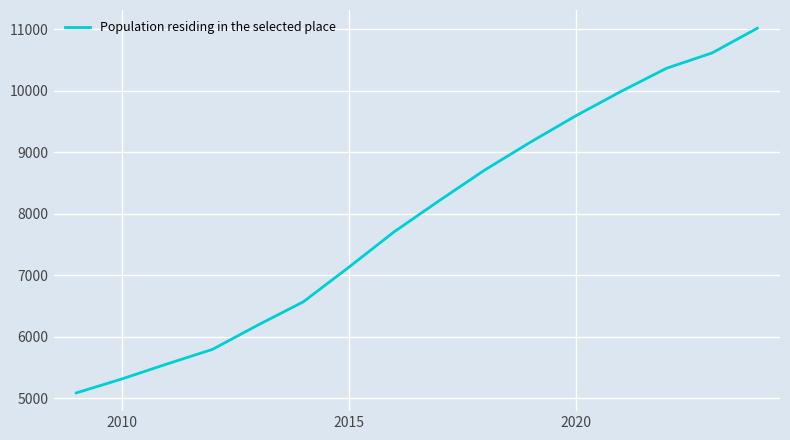

Is this an area chart (filled region under the line)?

No